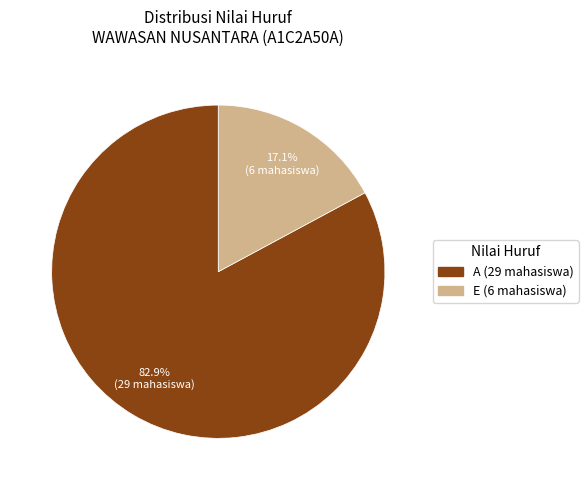

To the nearest percent, what is the difference between the largest and smallest slice percentages?

66%